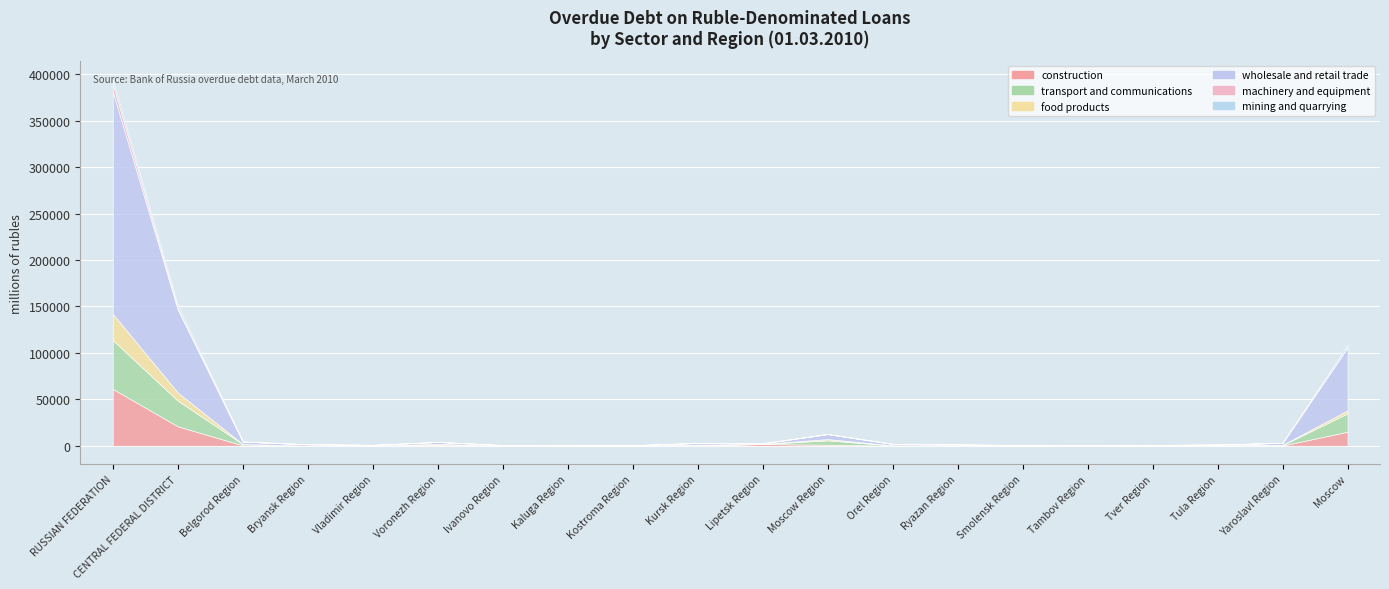

How many distinct data groups are displayed?

6